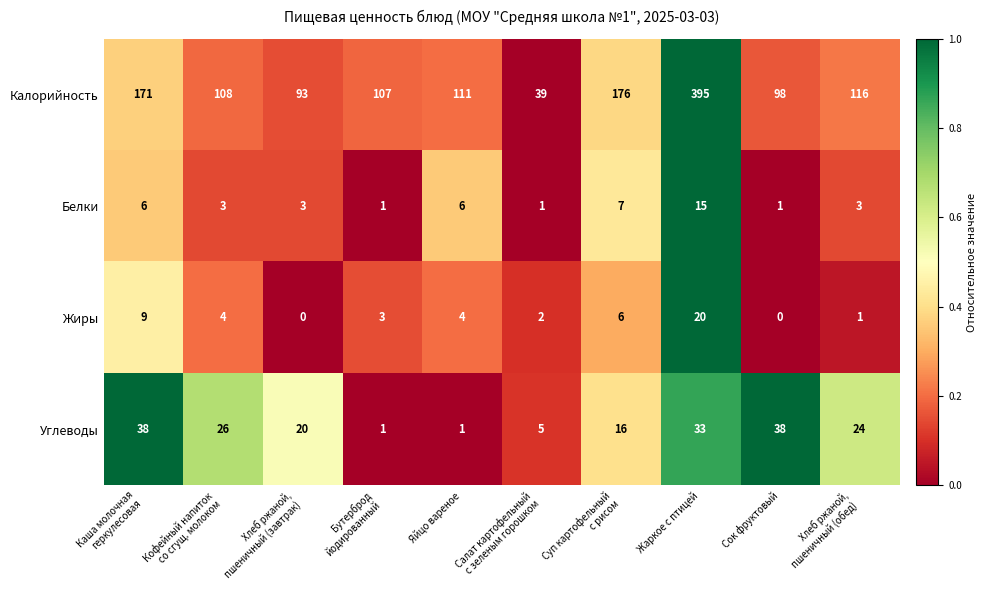

How many data points does each series have?

10